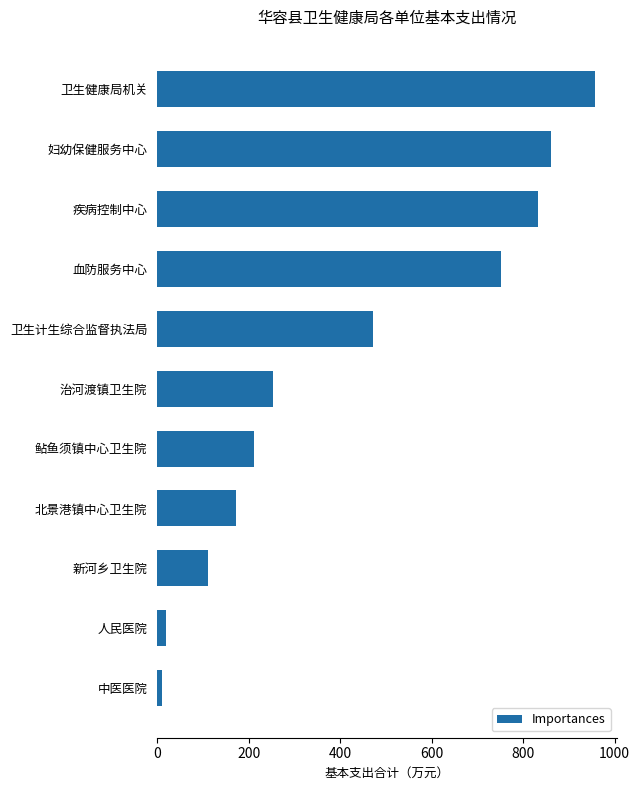

Where is the data nearest to the value 483?

卫生计生综合监督执法局